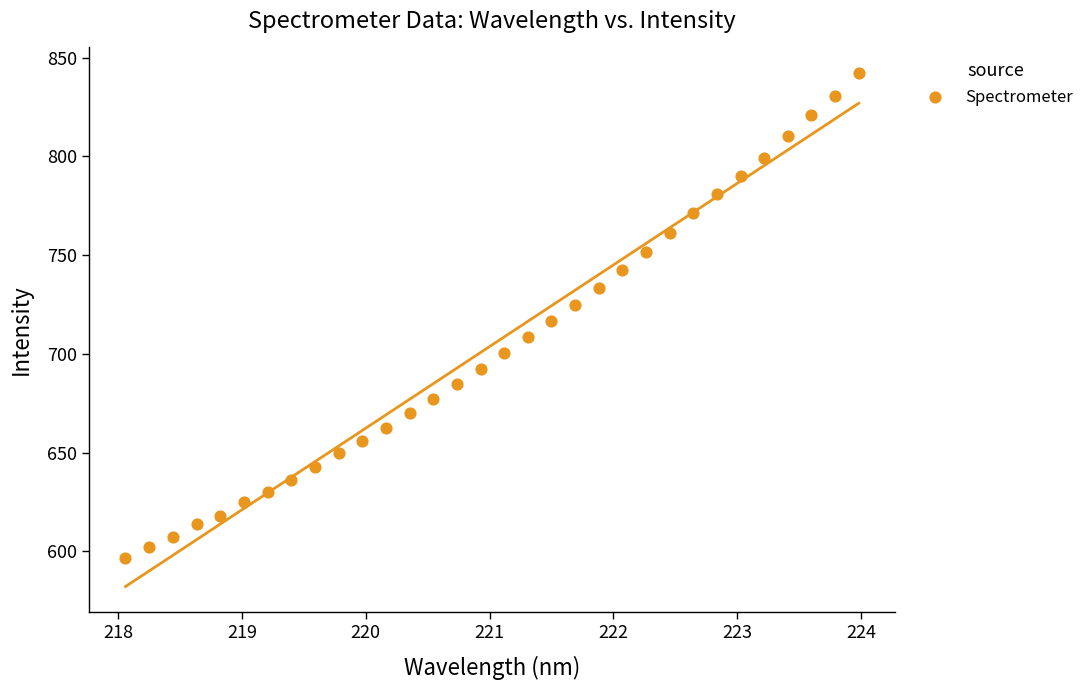

What is the range of X values (max minus min)?

5.9